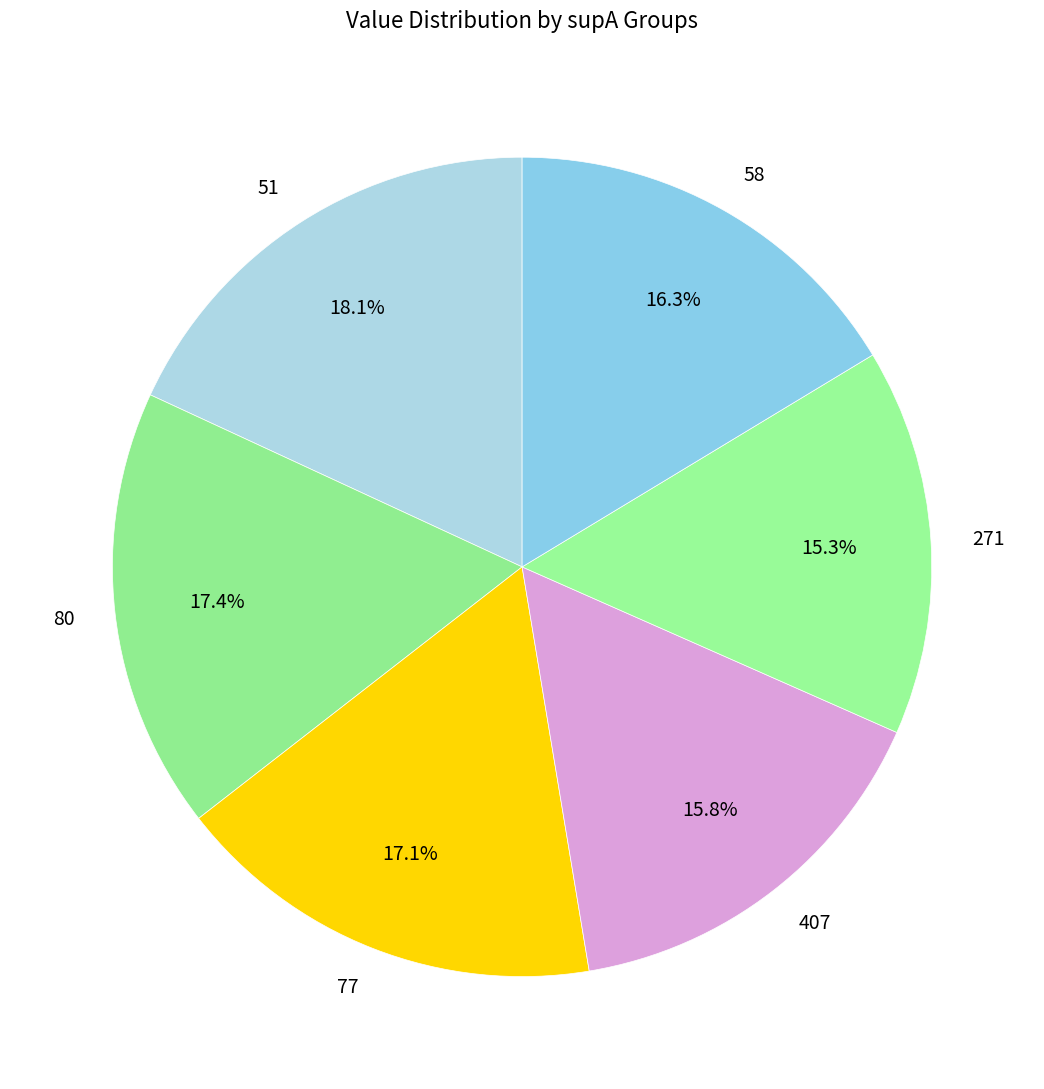

Between 407 and 80, which is larger?

80